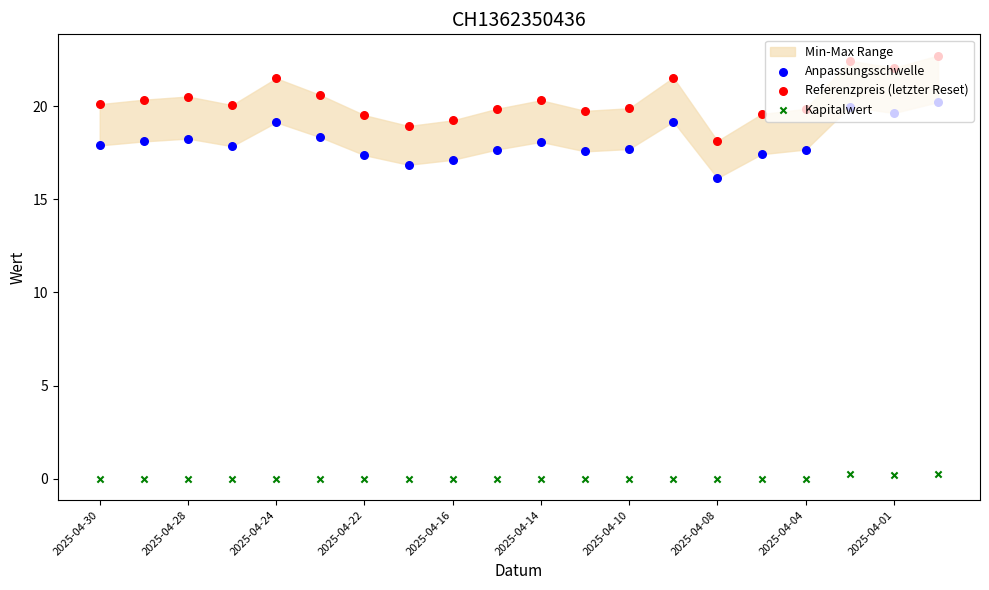

Which series has the widest spread of Y values?

Referenzpreis (letzter Reset)